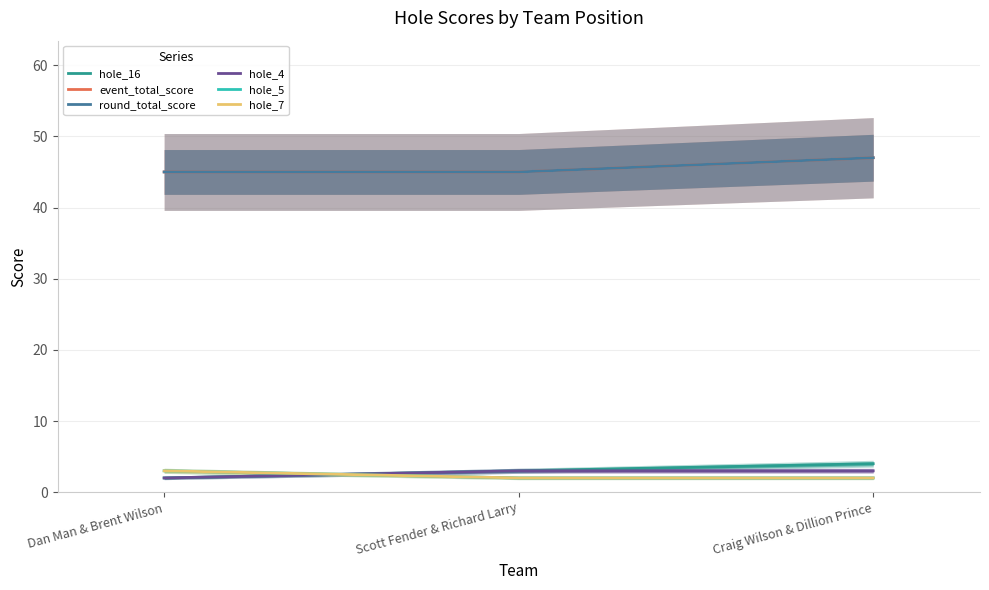

What is the average value of the hole_16 series?

3